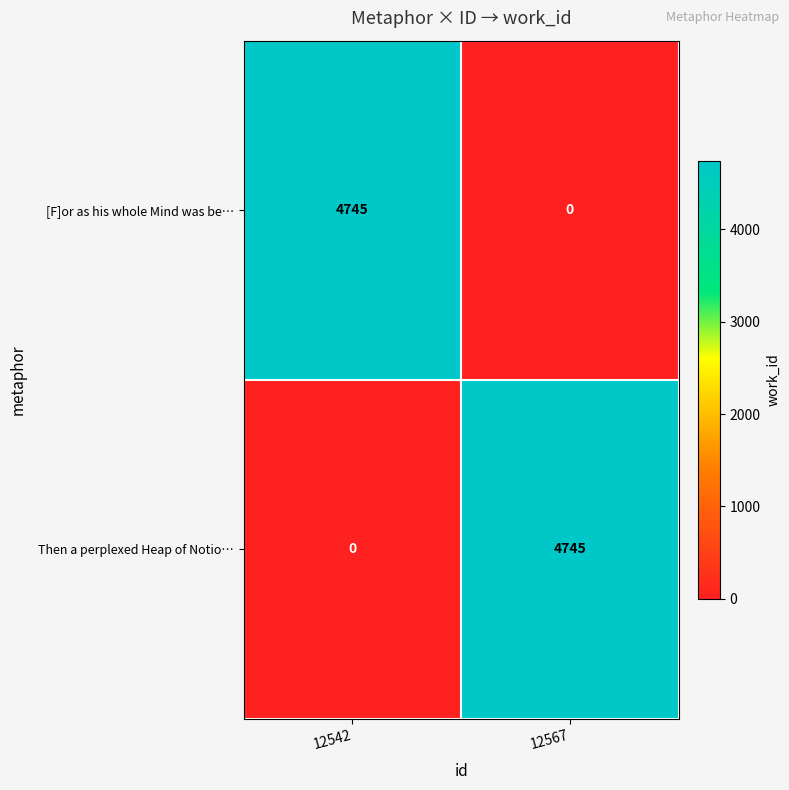

What is the difference between the highest and lowest values at 12567?

4745